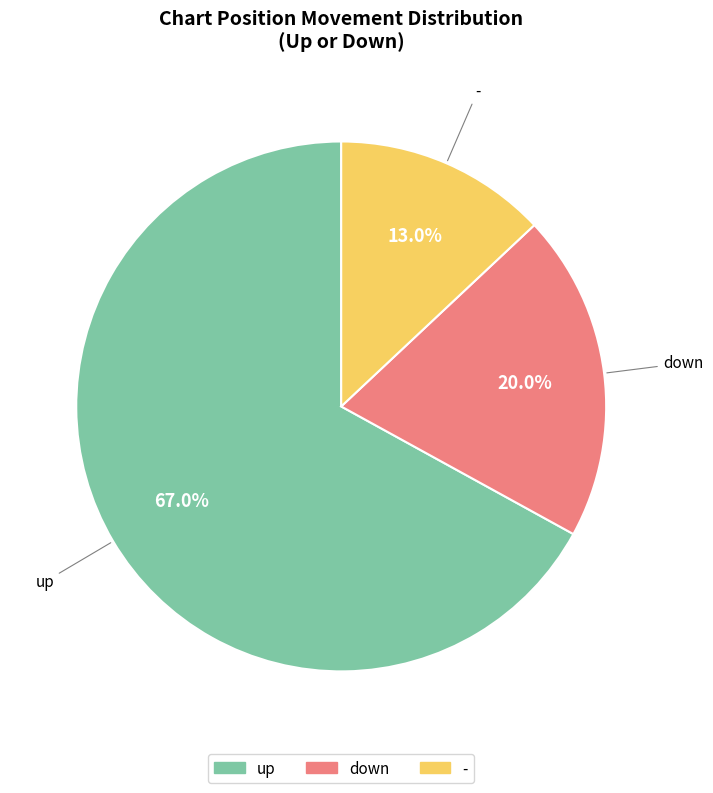

Which has a higher value, - or up?

up